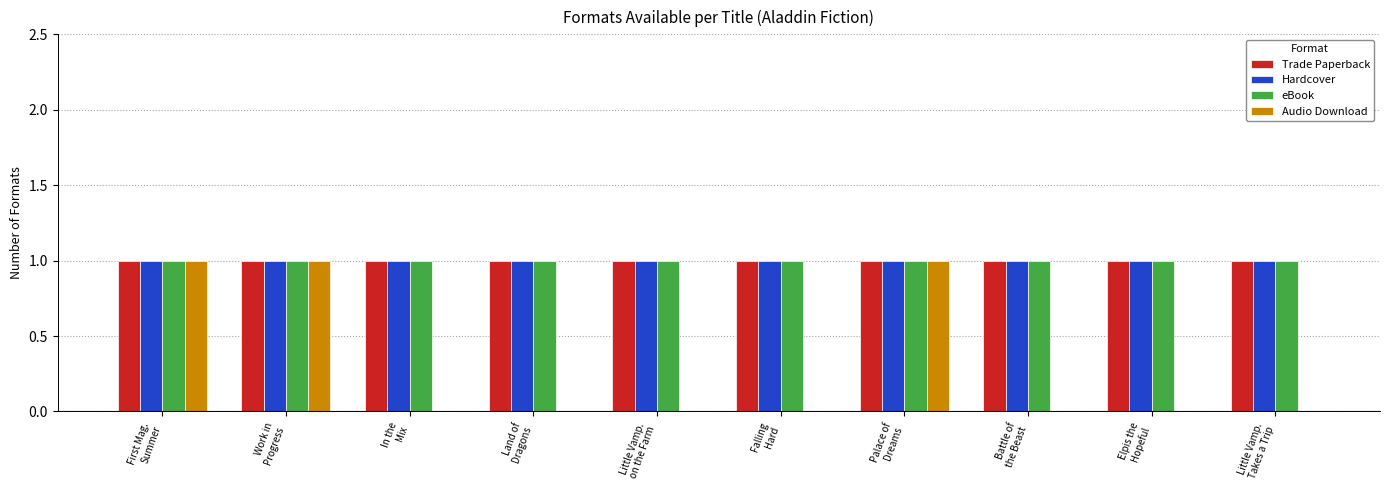

The value of eBook at Falling
Hard is 1. True or false?

True